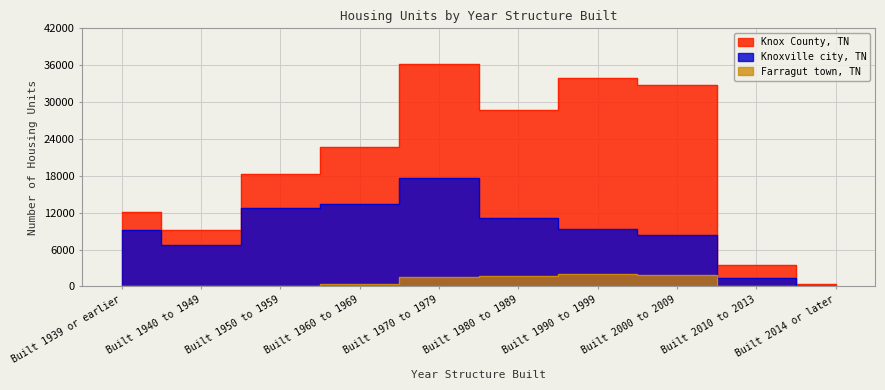

What are all the series names shown in the legend?

Knox County, TN, Knoxville city, TN, Farragut town, TN